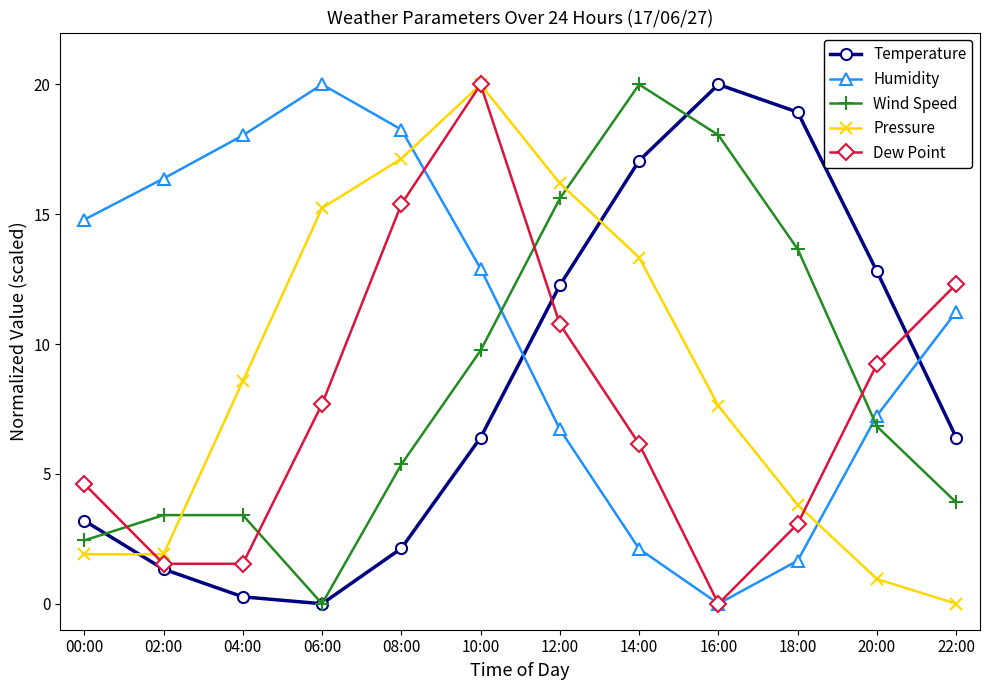

Is the value of Temperature at 14:00 greater than the value of Dew Point at 12:00?

Yes